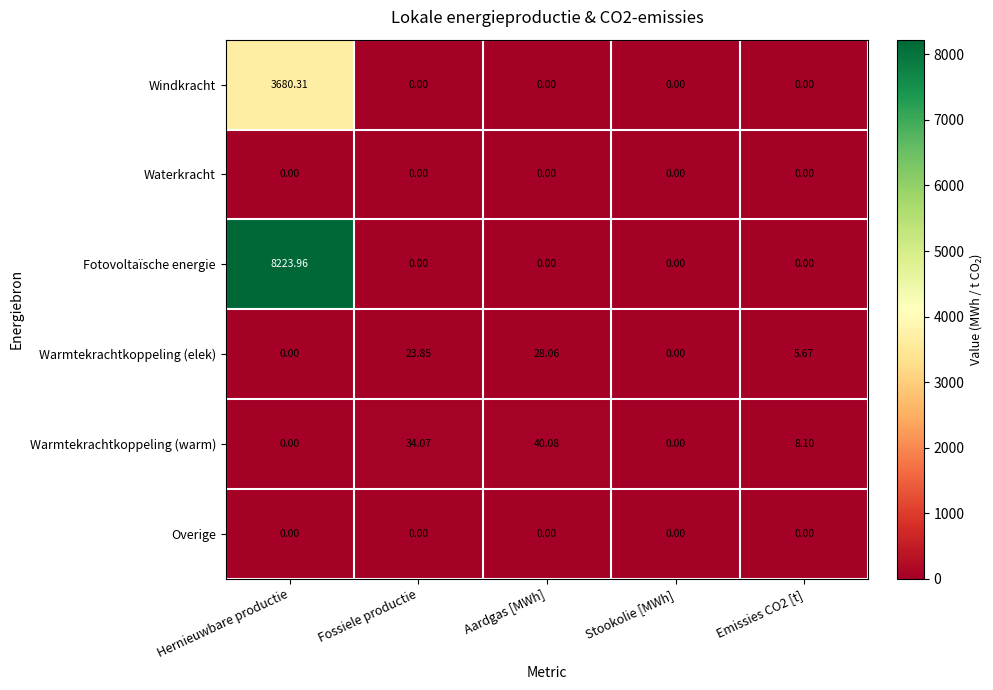

How many categories are shown in the chart?

5